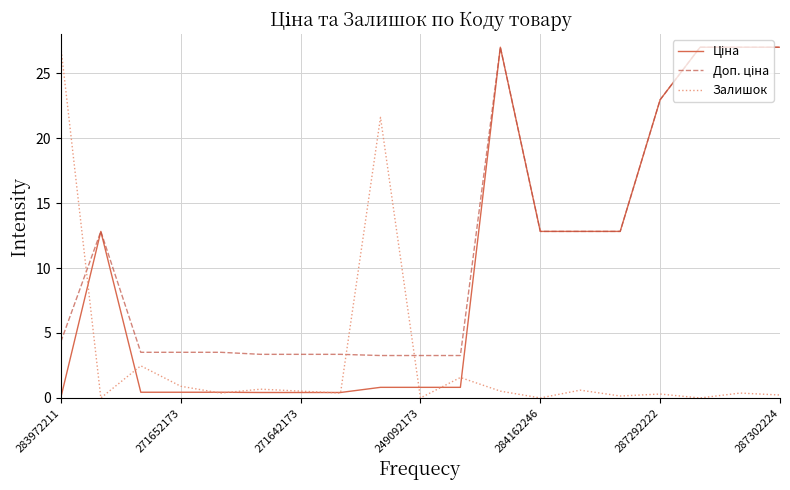

What is the maximum value shown in the chart?

27.0